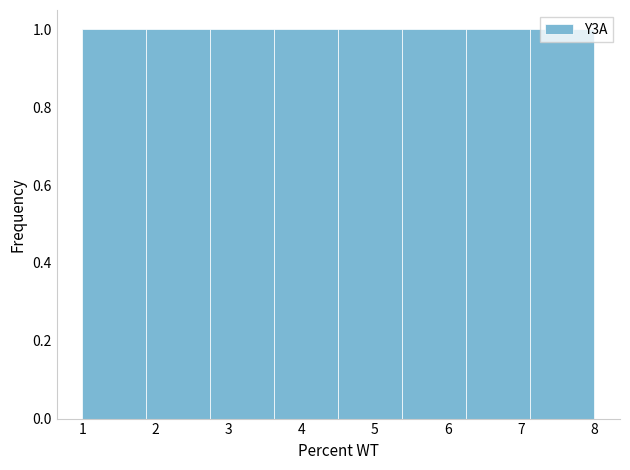

How tall is the bar that spans 3.6 to 4.5 on the x-axis? Neither the bar edges nor the heights are printed on the chart, so give them approximately, as read against the axes.

1